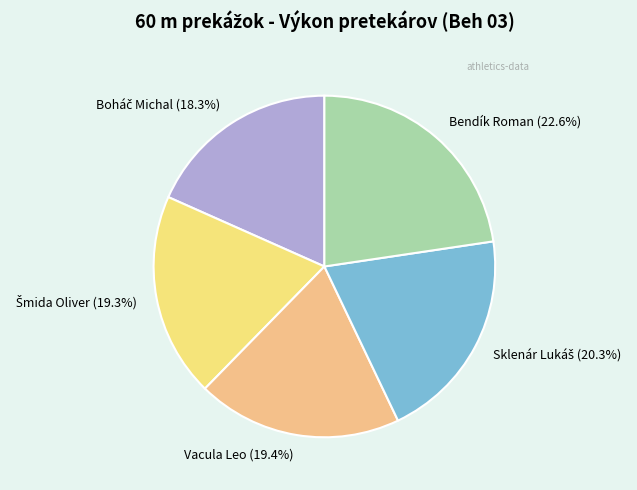

What portion of the pie excludes Bendík Roman (22.6%)?

77.4%